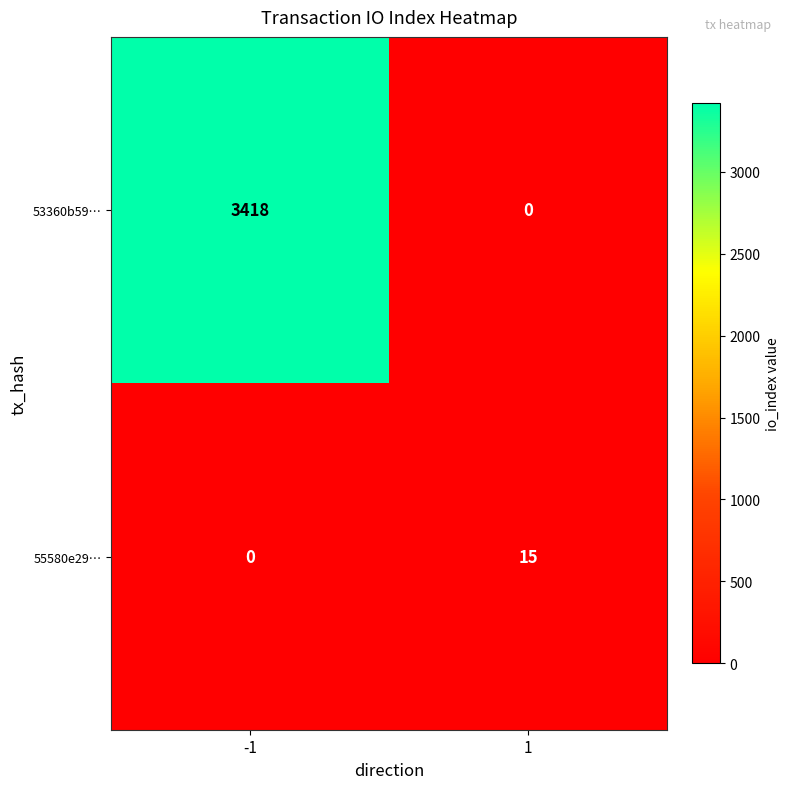

At 1, list the series in order from smallest to largest.

53360b59…, 55580e29…